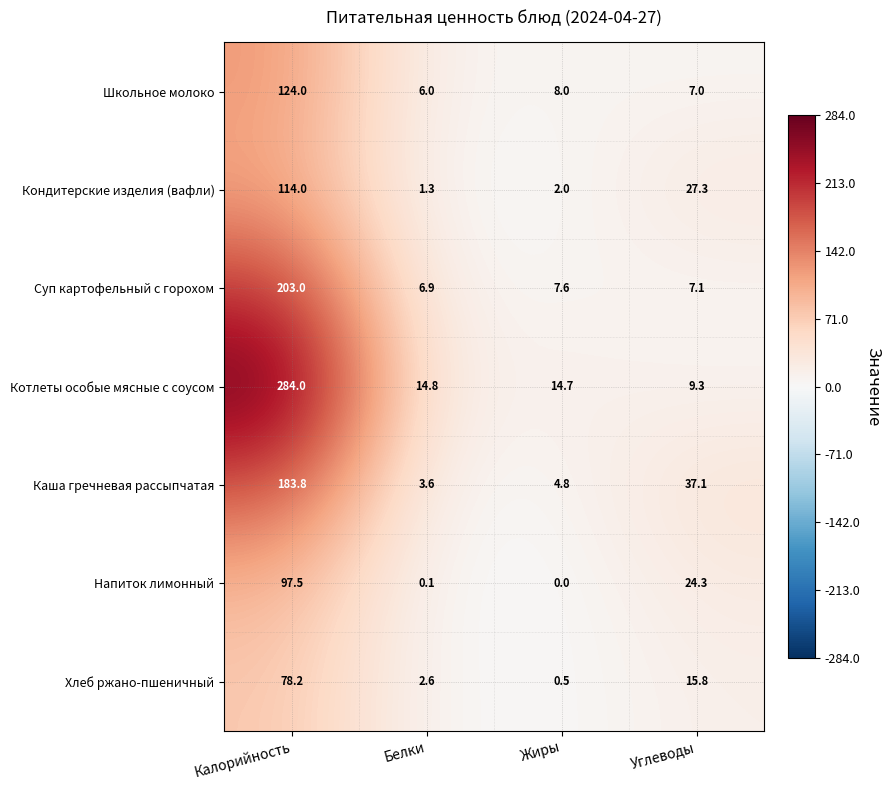

Which series has the largest total across all categories?

Котлеты особые мясные с соусом